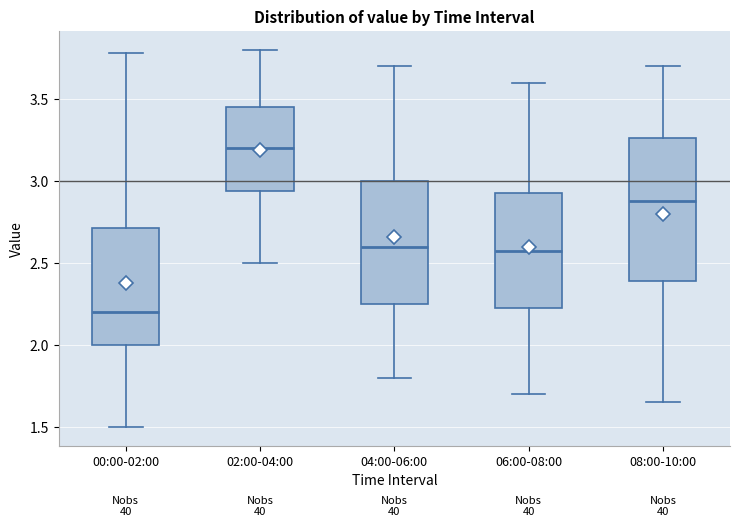

Where does the lower whisker of the box for 06:00-08:00 end on the y-axis? The values are not printed on the chart, so give them approximately, as read against the axis.

1.70